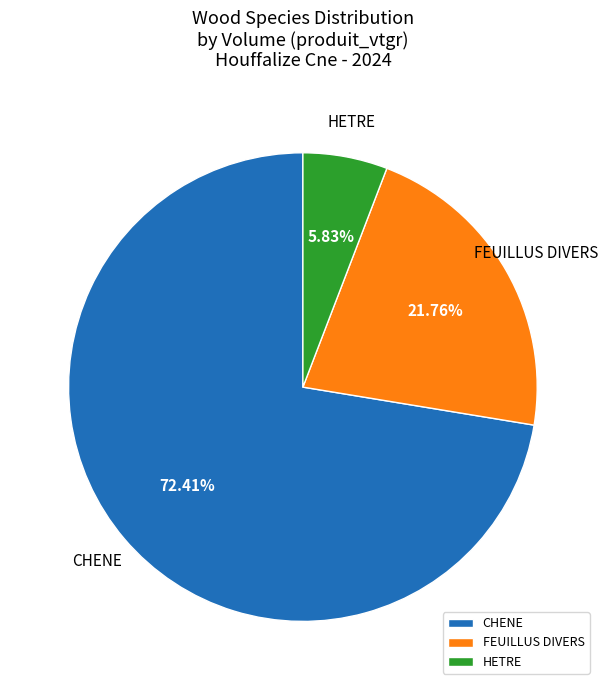

Count the number of slices in the pie.

3